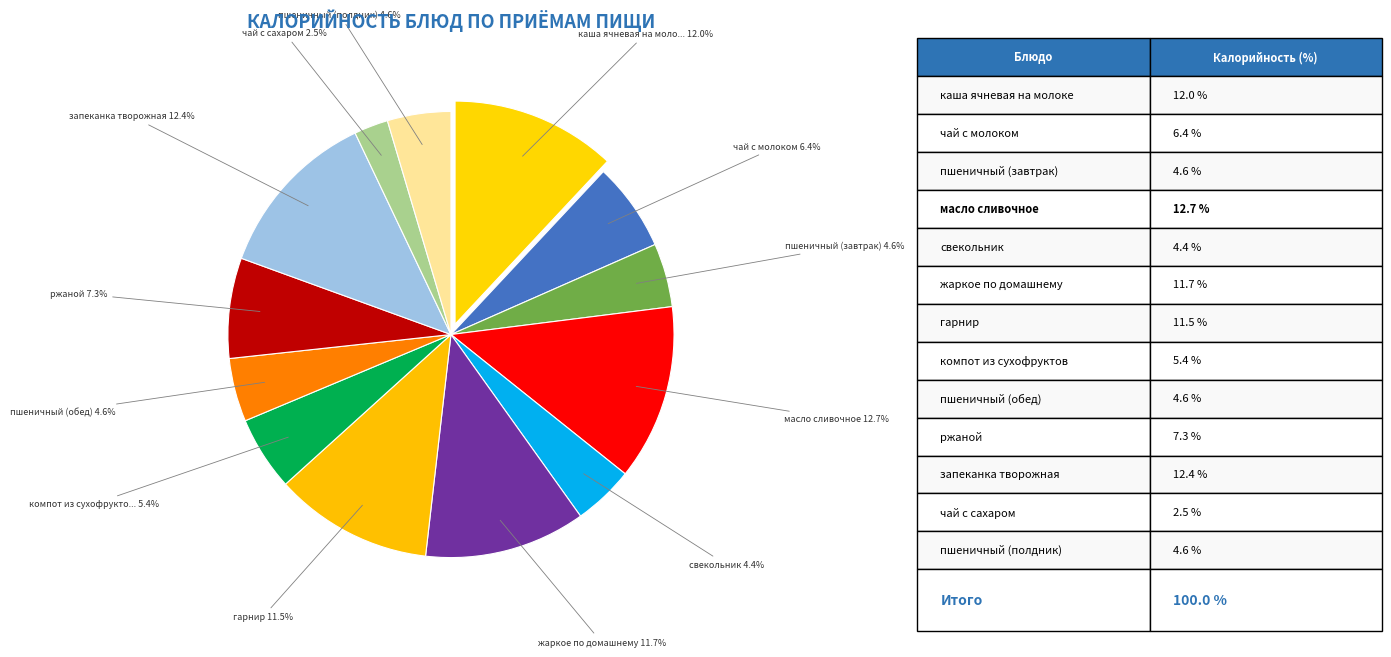

Count the number of slices in the pie.

13